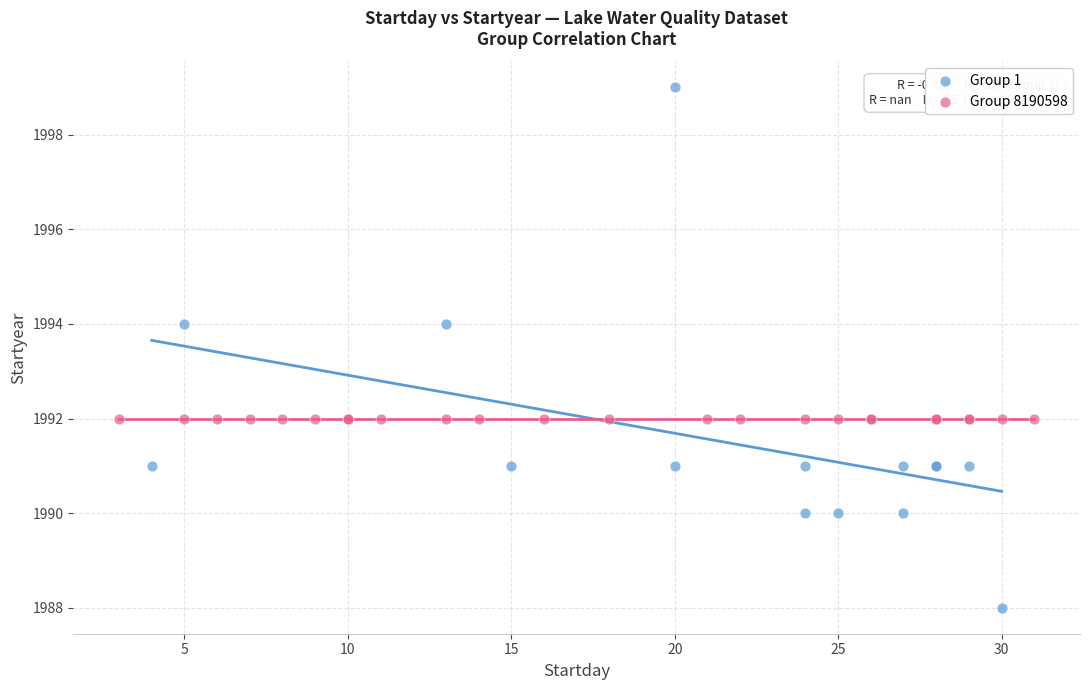

Which series contains the lowest Y value?

Group 1